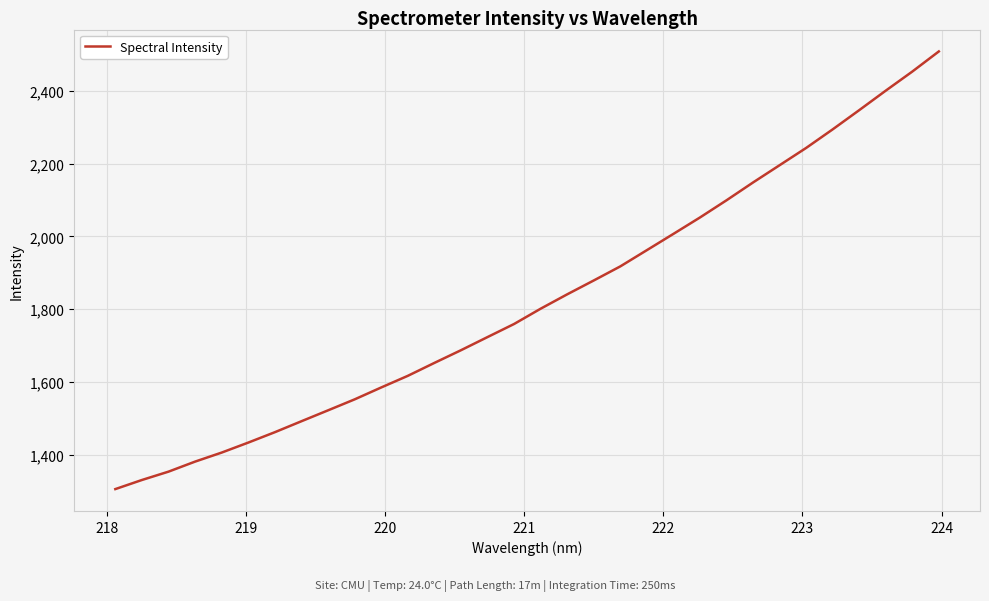

What is the greatest value displayed?

2508.7